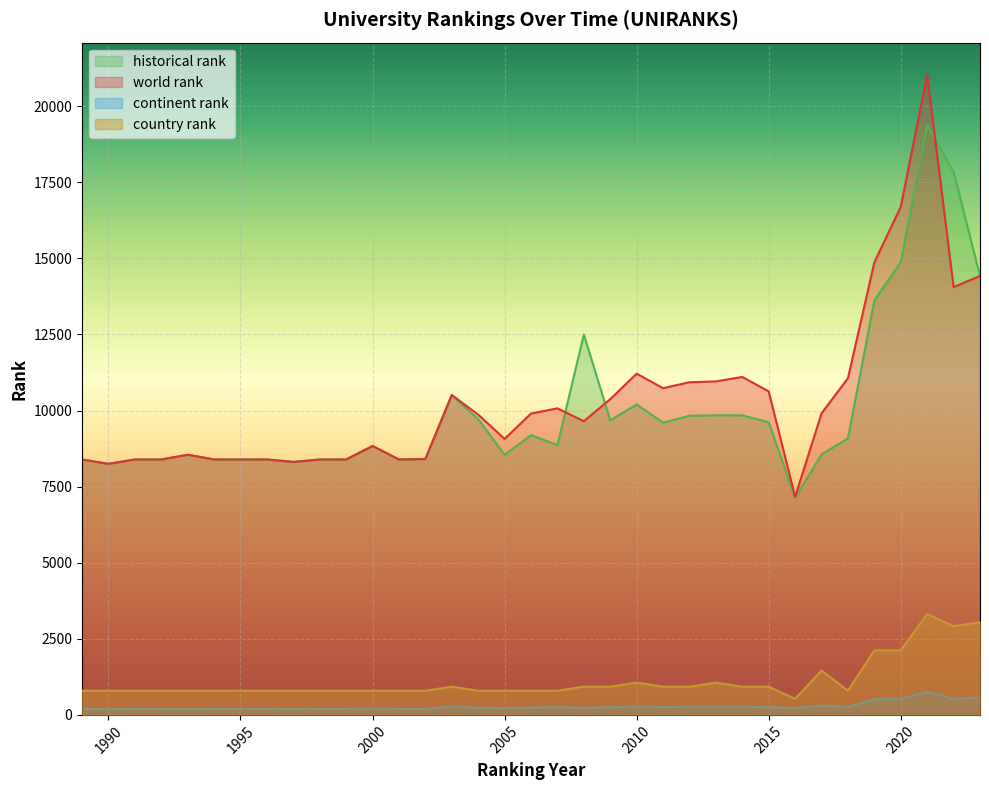

How many data points in historical rank are less than 8864?

17